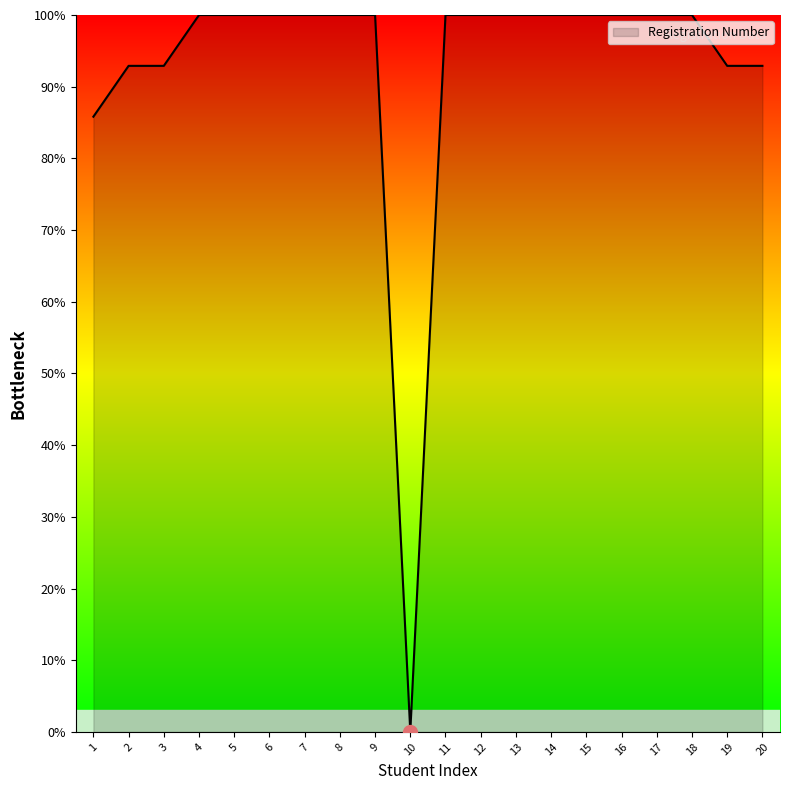

Where does the data first go above 99?

4